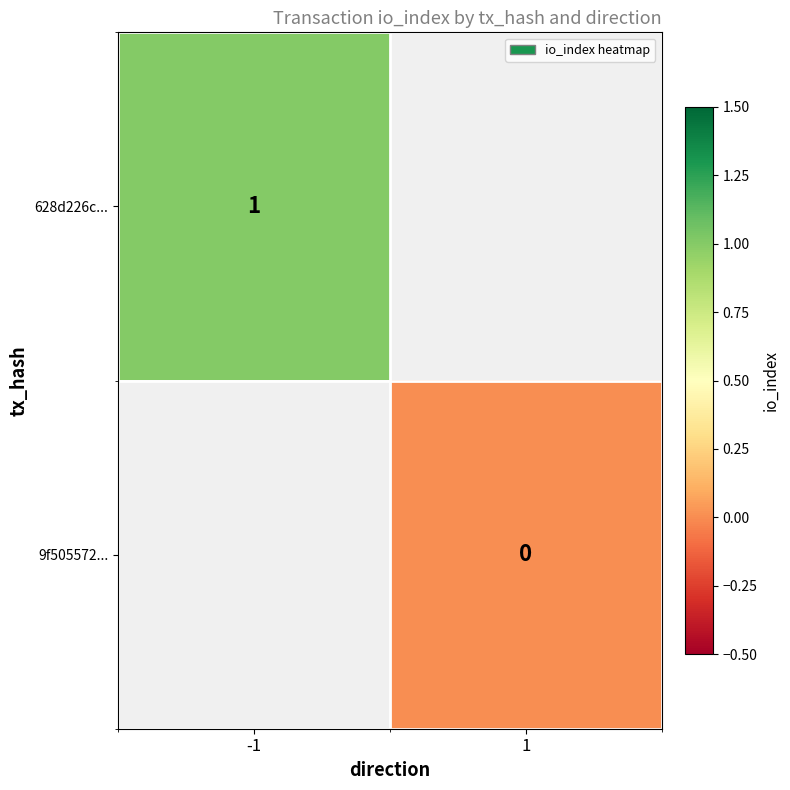

Is it true that 628d226c... equals 1 at -1?

True